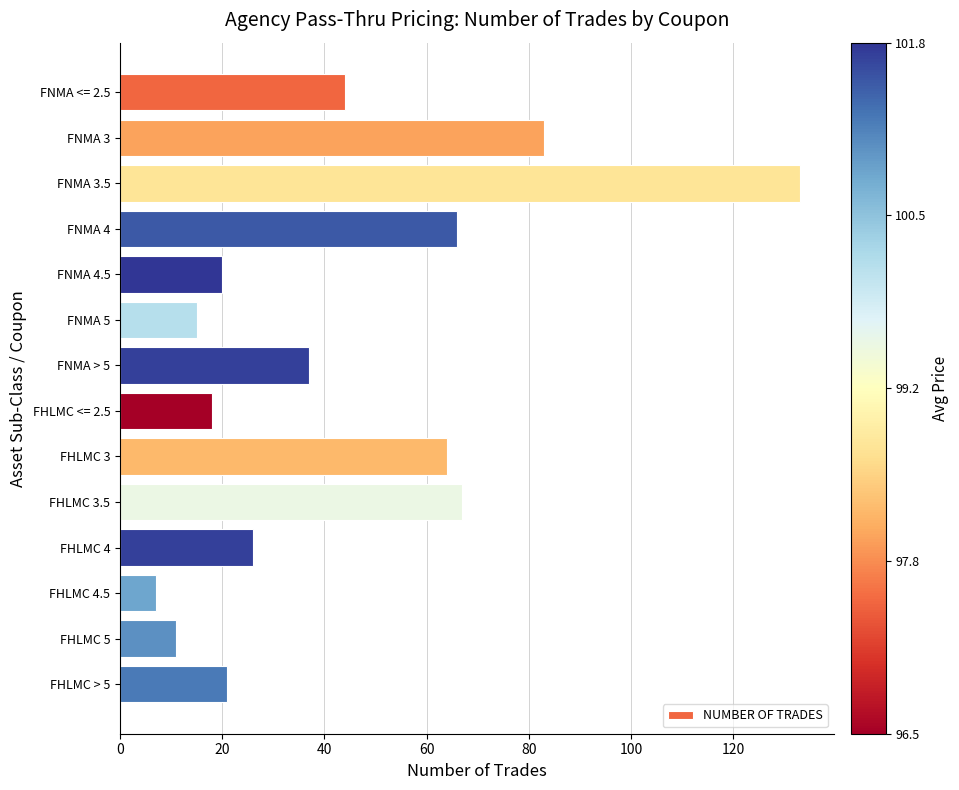

What is the change in value from FNMA 3.5 to FNMA 4.5?

-113